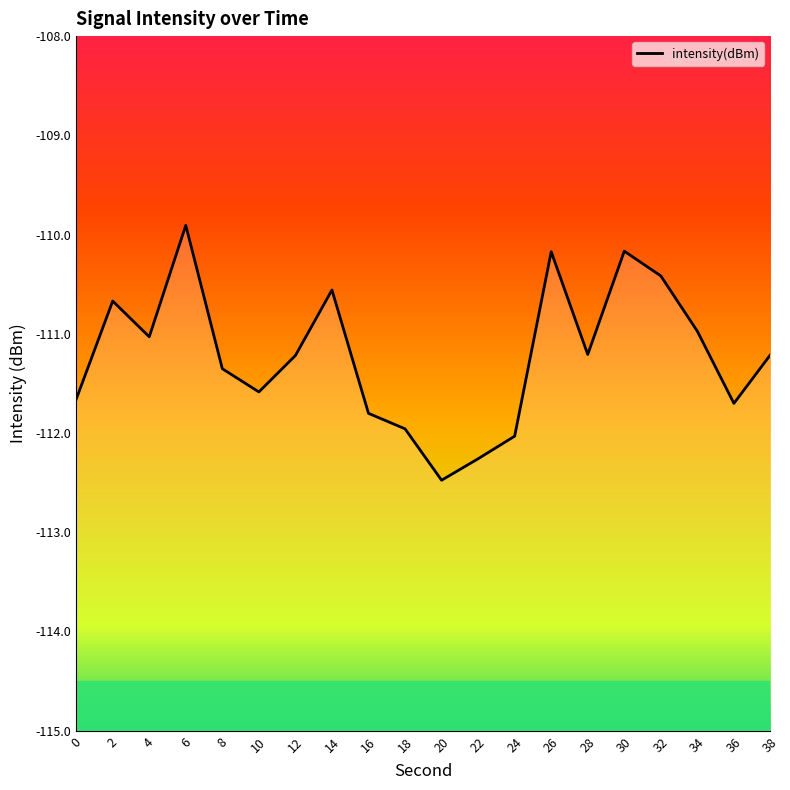

Which category has the lowest value across all series?

20